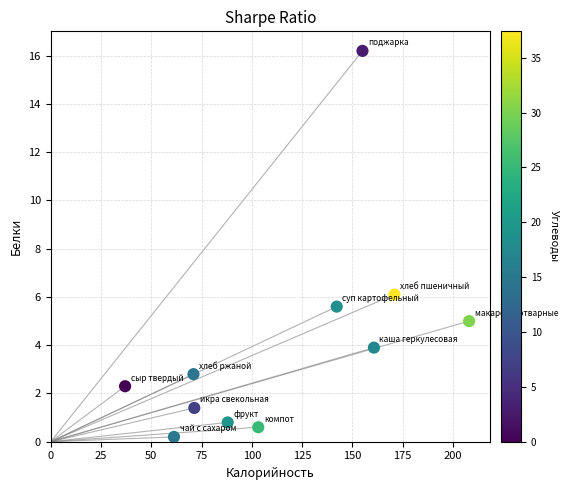

What Y value in the scatter plot is closest to 8?

6.1